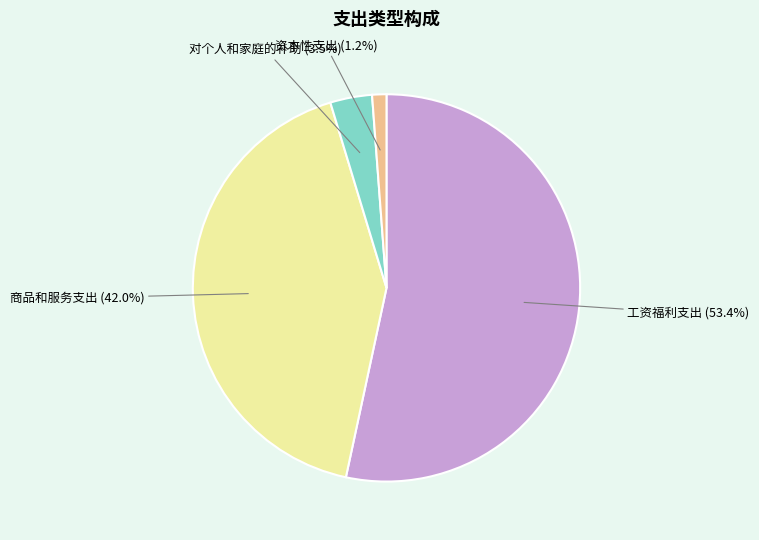

To the nearest percent, what portion does 资本性支出 represent?

1%